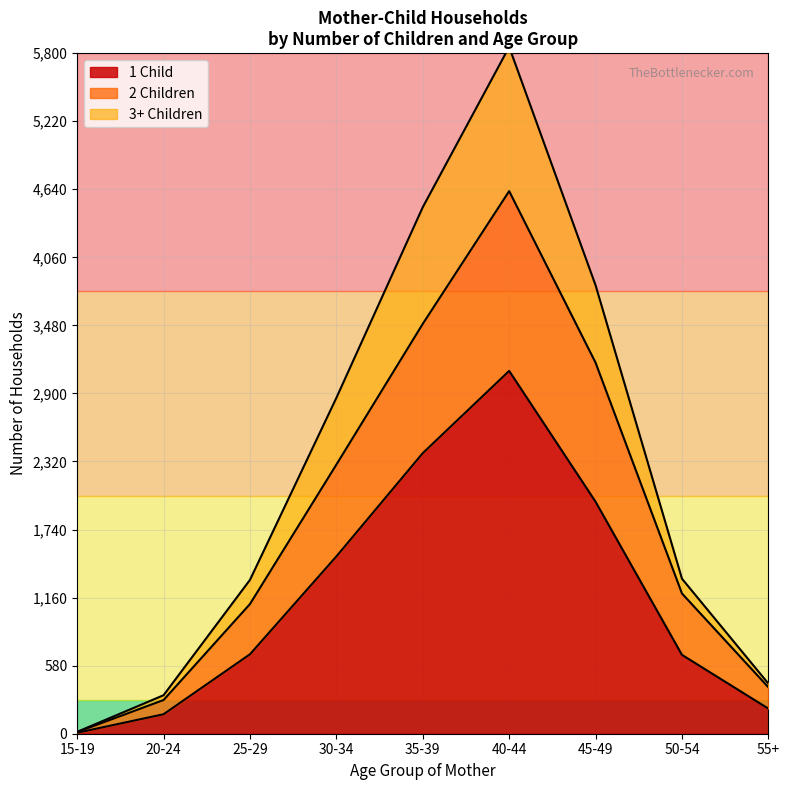

The 2 Children series shows 121 at Age 0. True or false?

False